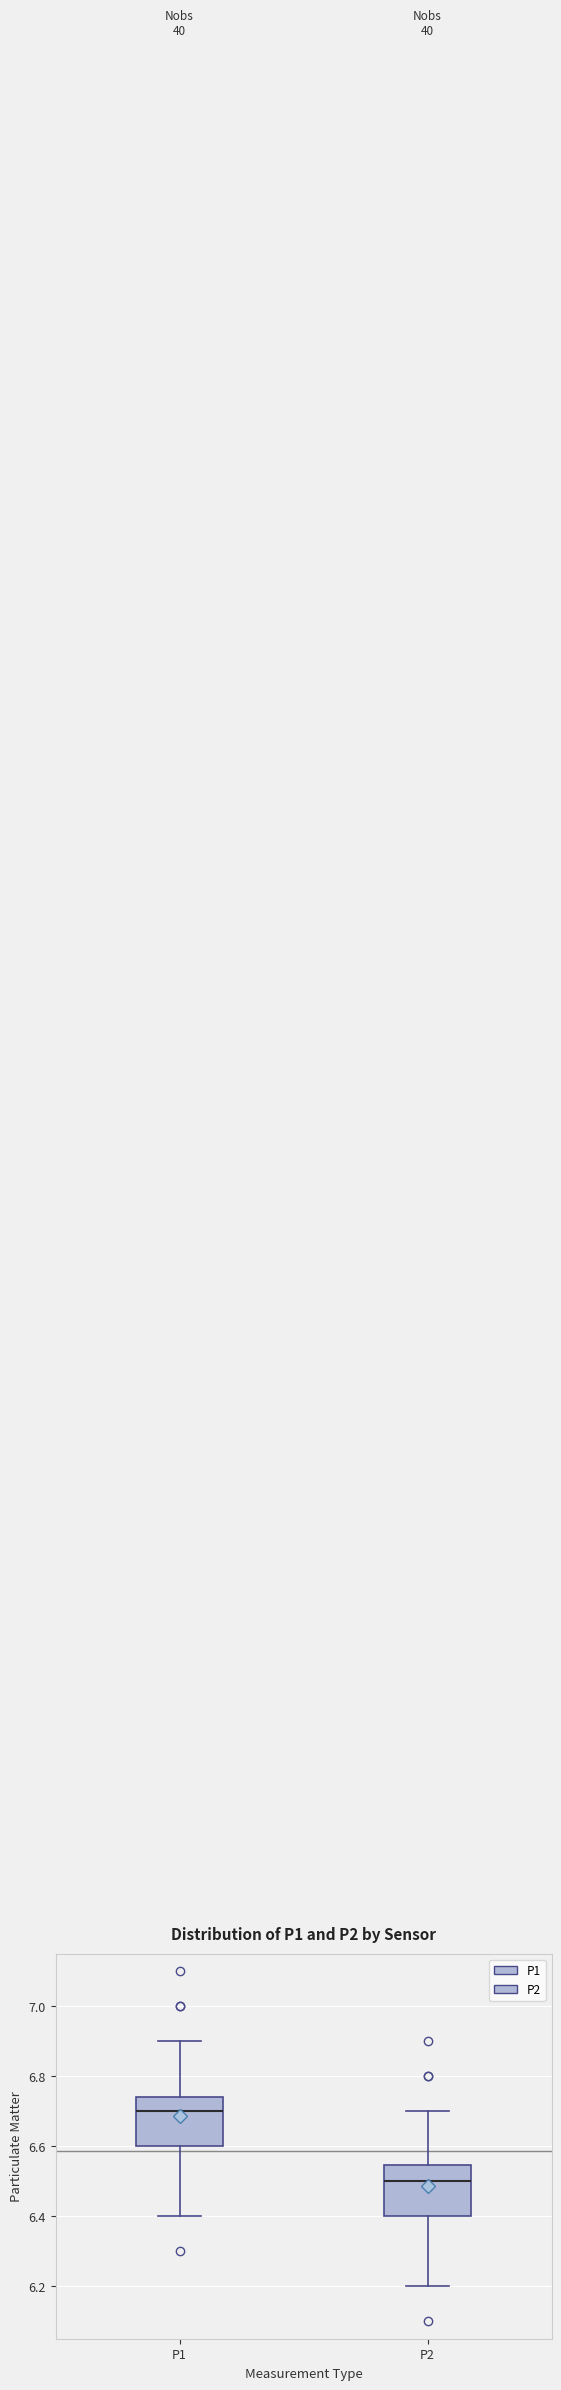

Which box has the highest median line?

P1